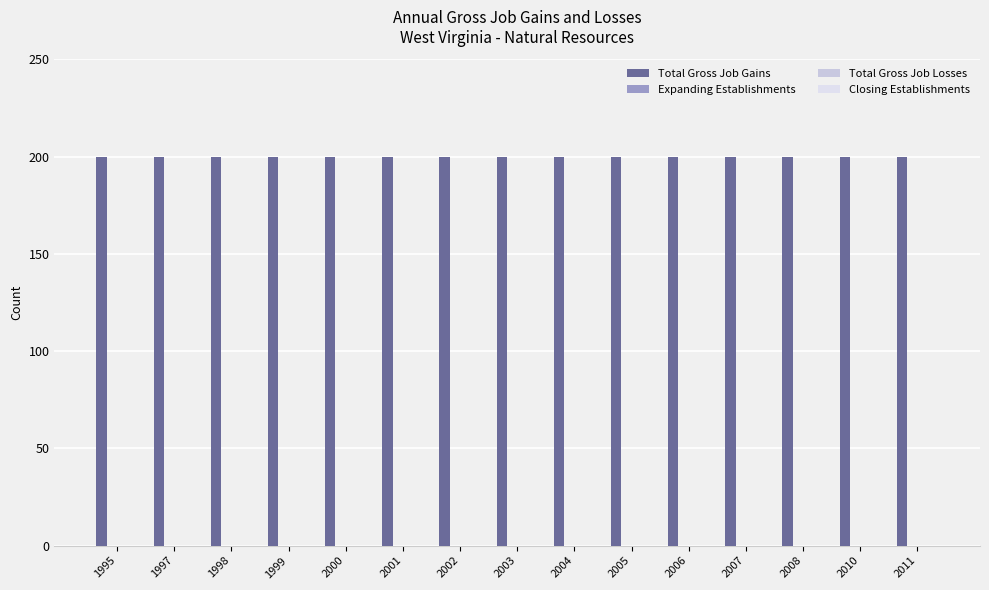

Is the value of Closing Establishments at 1997 greater than the value of Total Gross Job Losses at 2007?

No